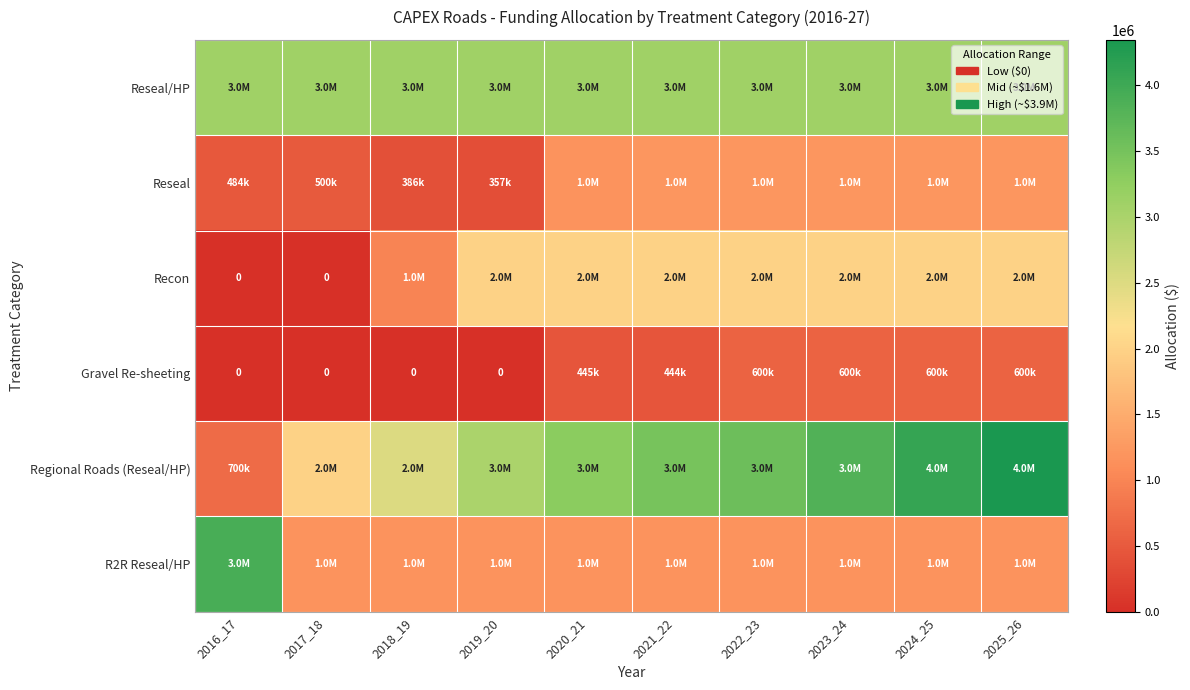

The R2R Reseal/HP series shows 3911953 at 2016_17. True or false?

True